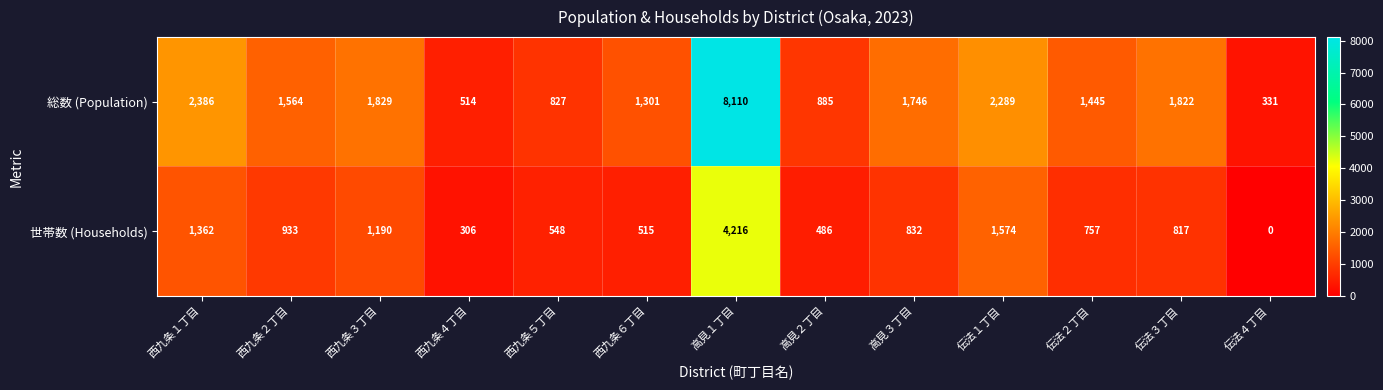

Between 西九条４丁目 and 高見２丁目, which series saw the biggest shift?

総数 (Population)